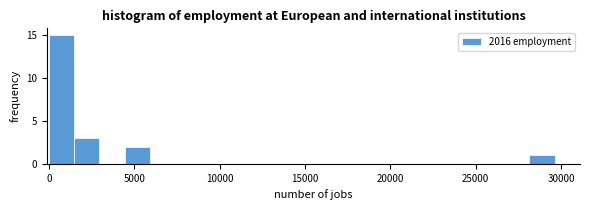

Around what value on the x-axis is the tallest bar? Give the approximate position of its centre, as read against the axis.

500